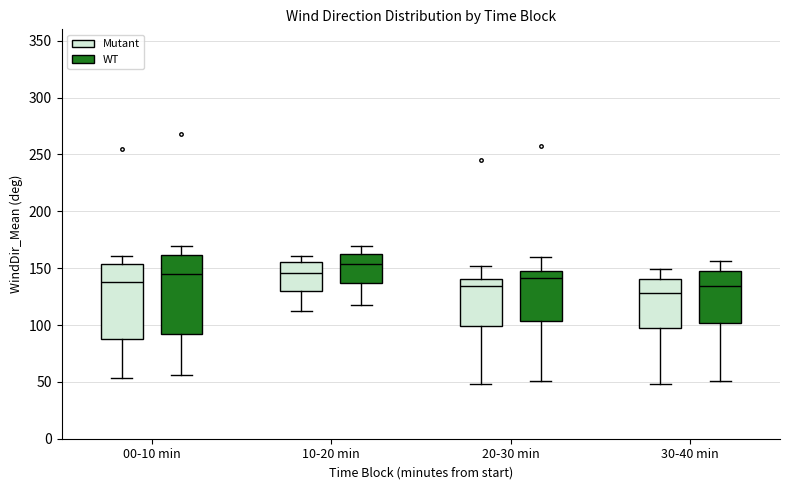

Where is the upper edge of the box for 10-20 min (Mutant) on the y-axis? The values are not printed on the chart, so give them approximately, as read against the axis.

155